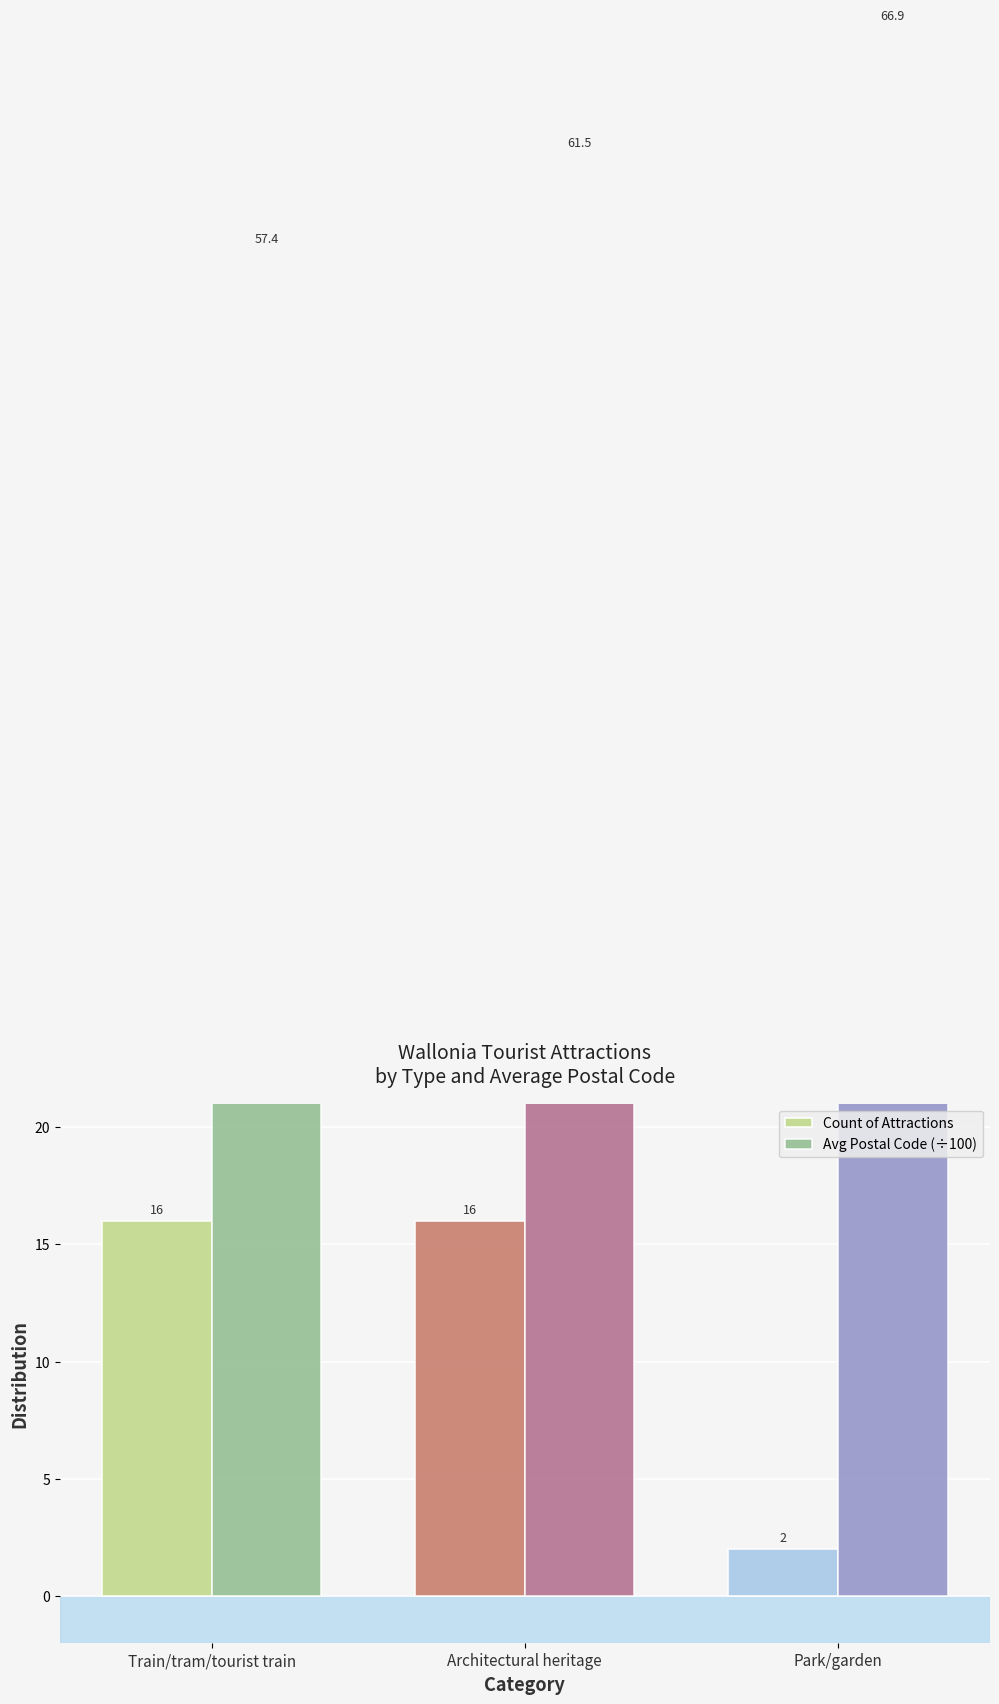

What is the label of the 1st bar from the left?

Train/tram/tourist train